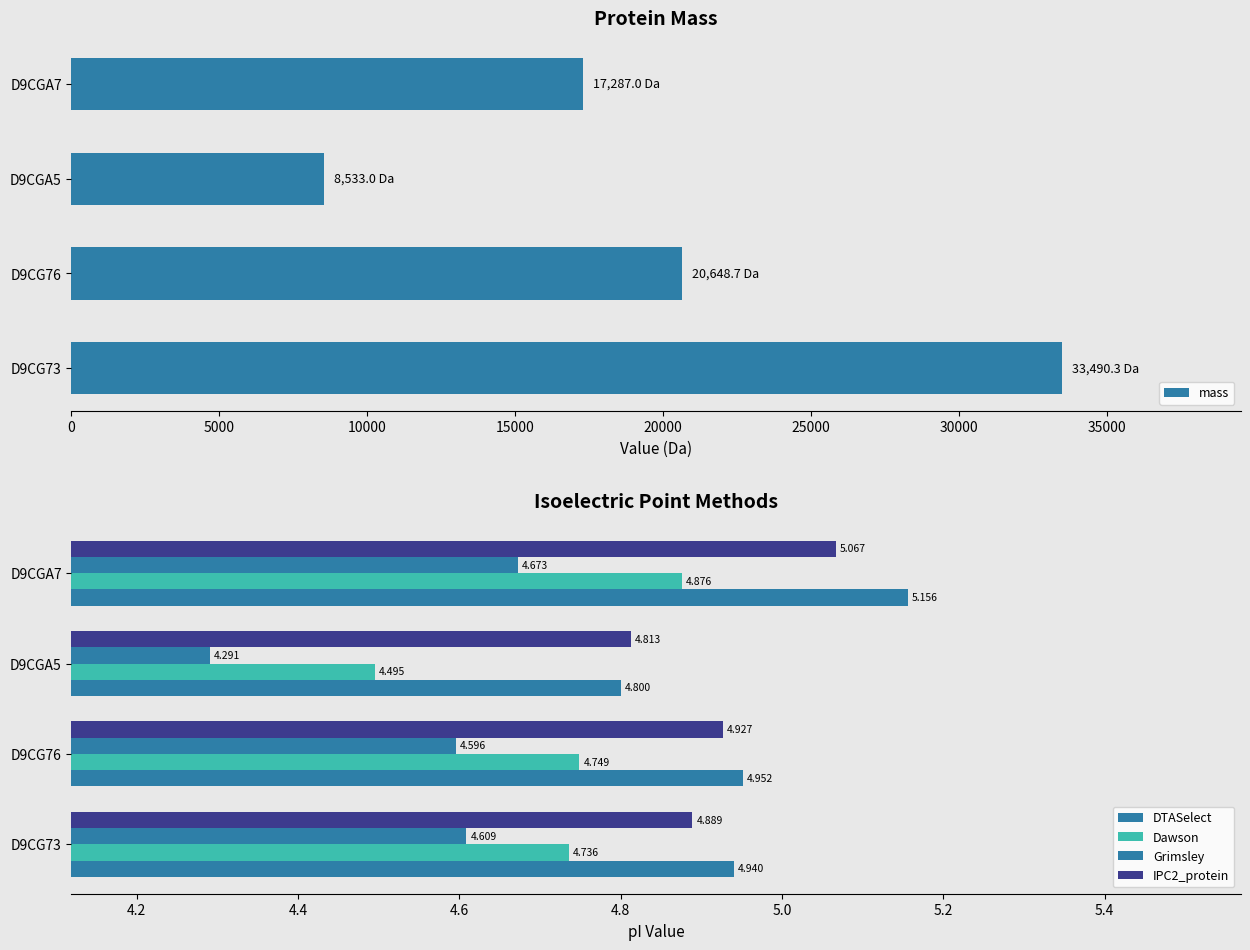

What is the sum of all mass values?

79959.0